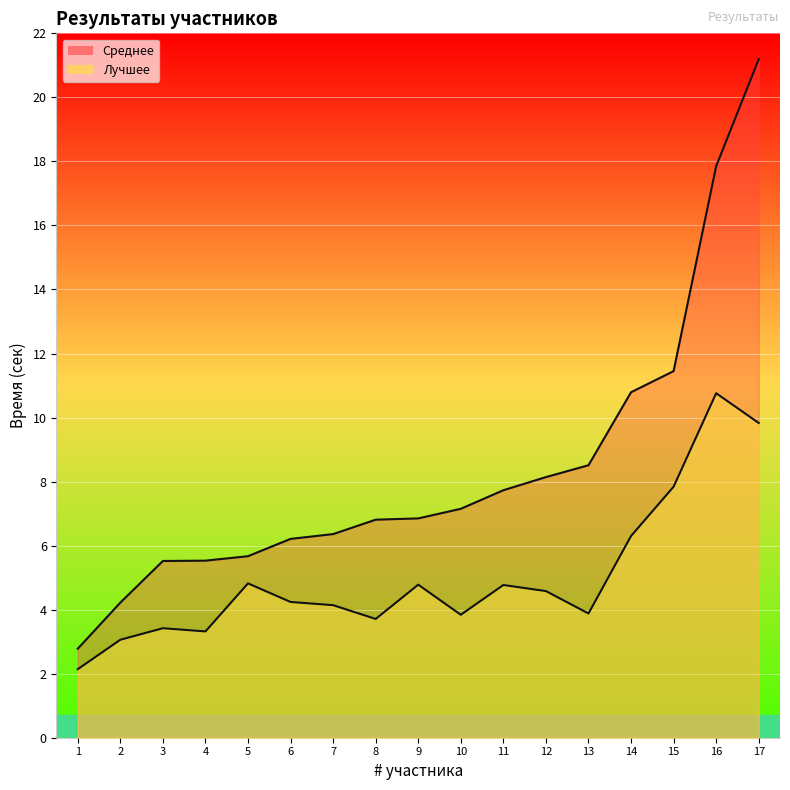

What is the difference between the highest and lowest values at 2?

1.2